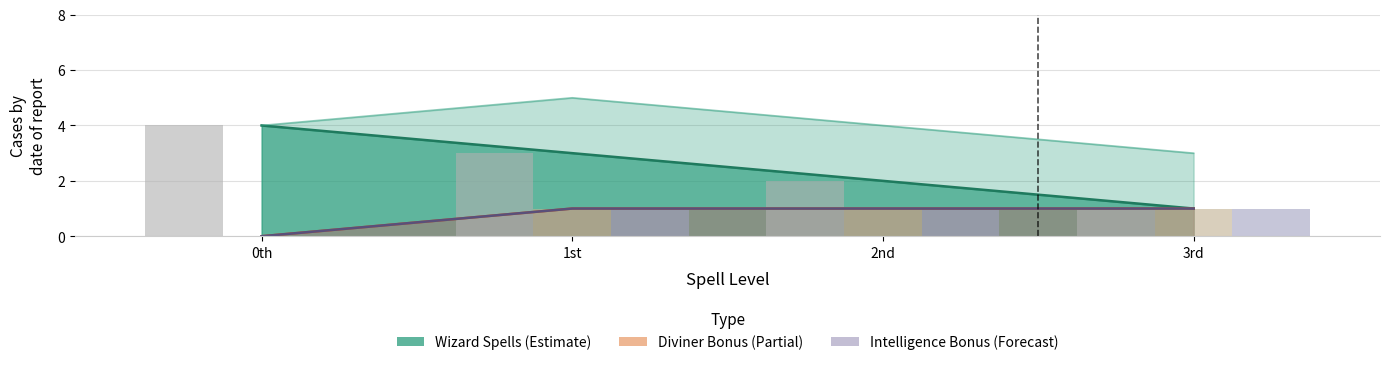

How many Intel (bar) values are between 1 and 2?

3